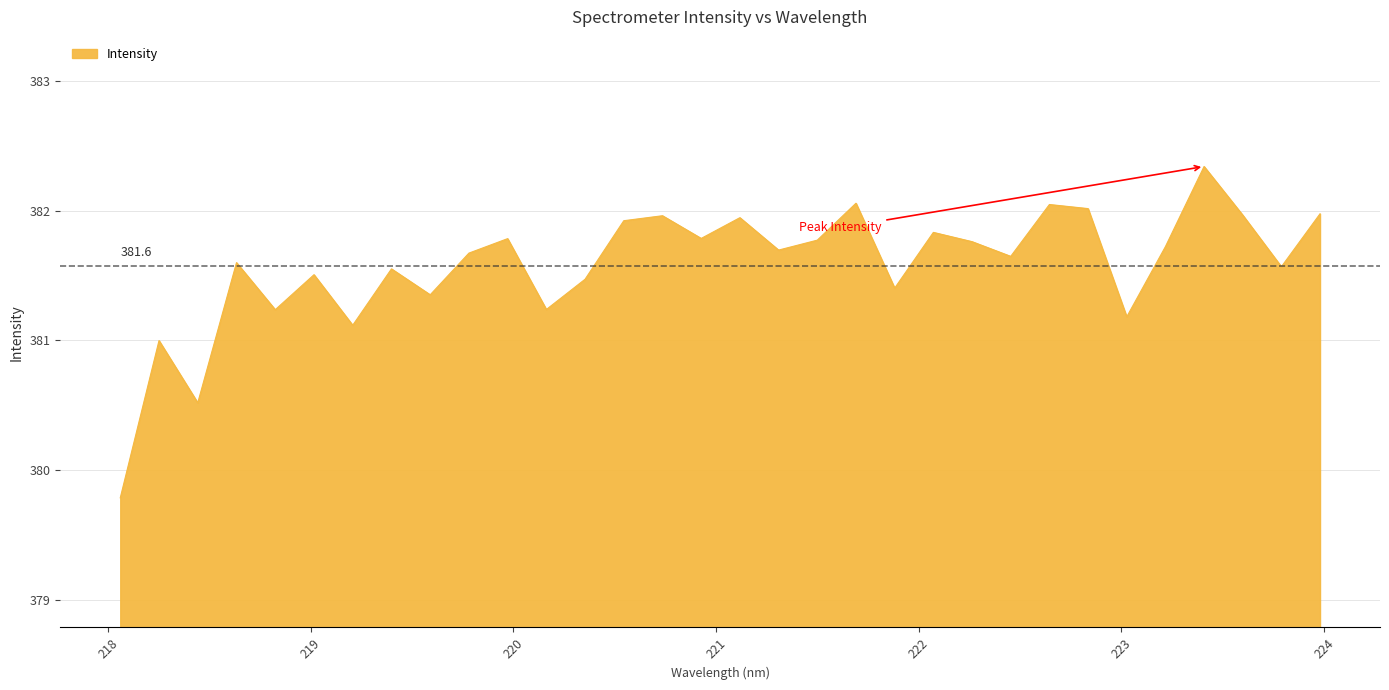

What is the greatest value displayed?

382.3